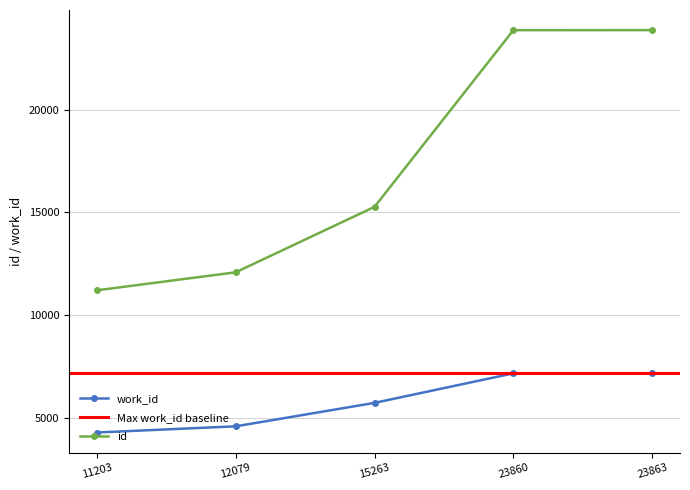

Between 23863 and 12079, which is larger?

23863